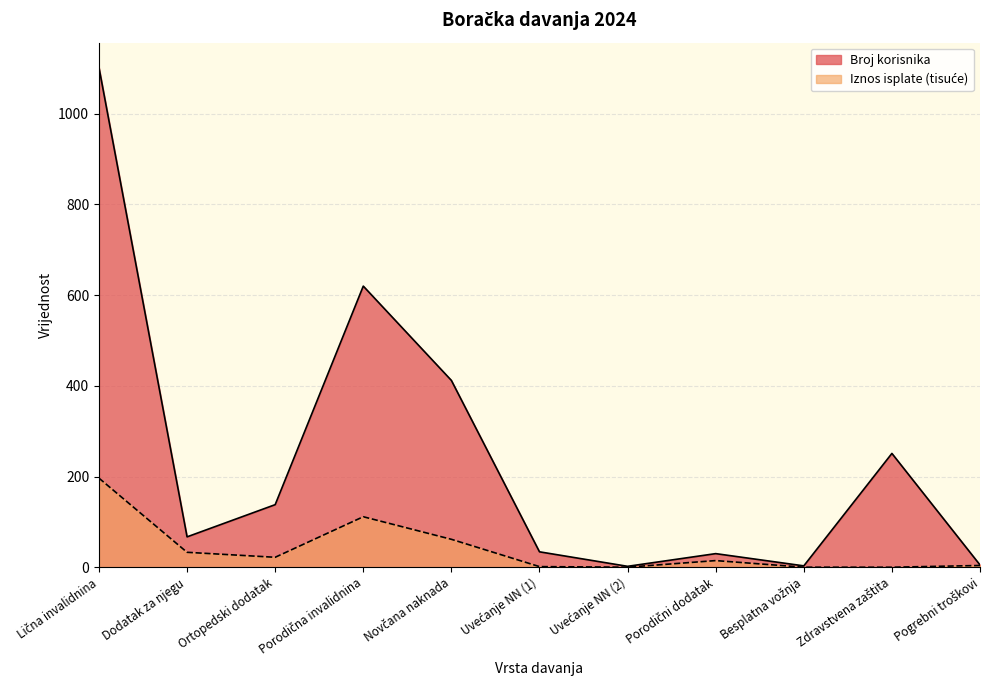

What is the sum of the Iznos isplate values at Novčana naknada and Uvećanje NN (2)?

61.7